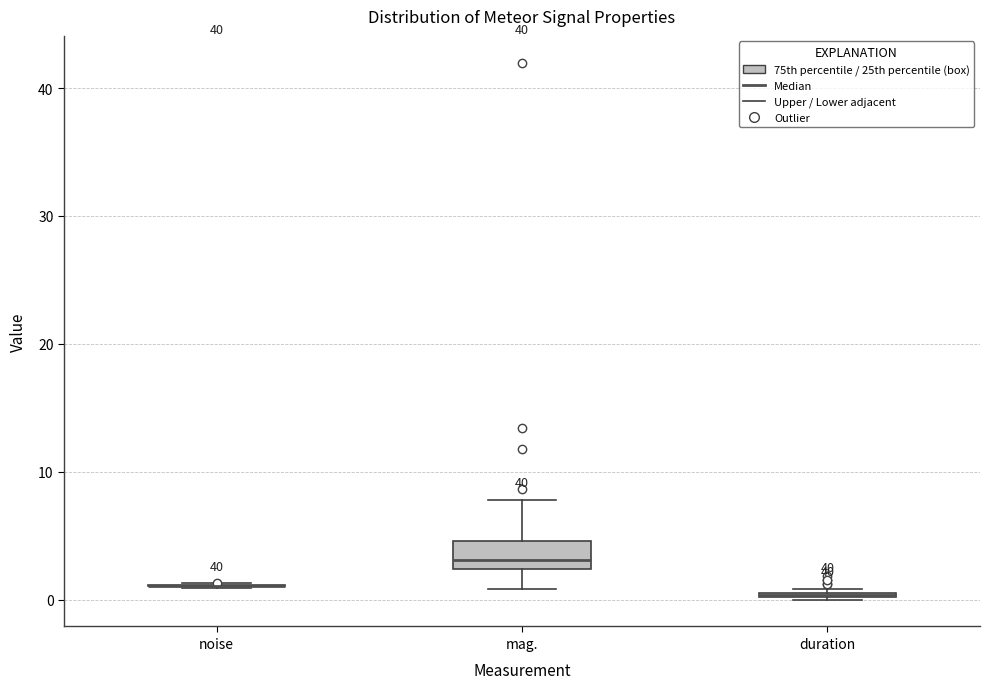

Where is the lower edge of the box for mag. on the y-axis? The values are not printed on the chart, so give them approximately, as read against the axis.

2